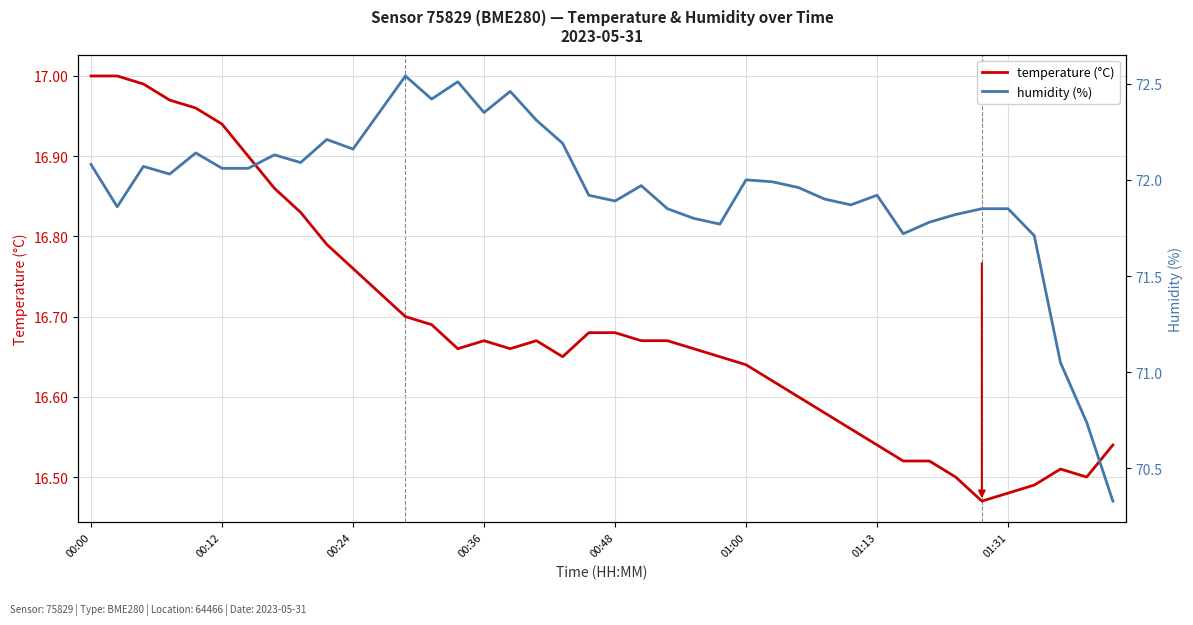

At which category does temperature reach its first local peak?

00:36